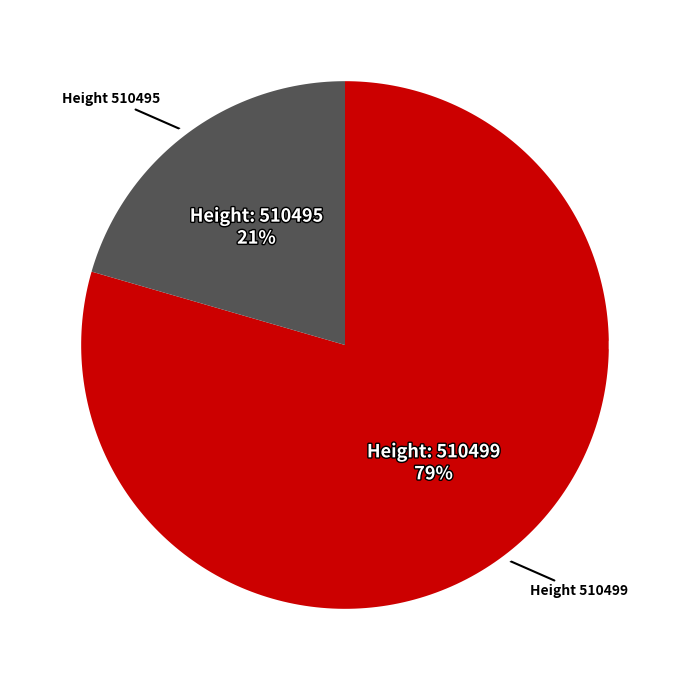

Rank the categories by value from lowest to highest.

510495, 510499